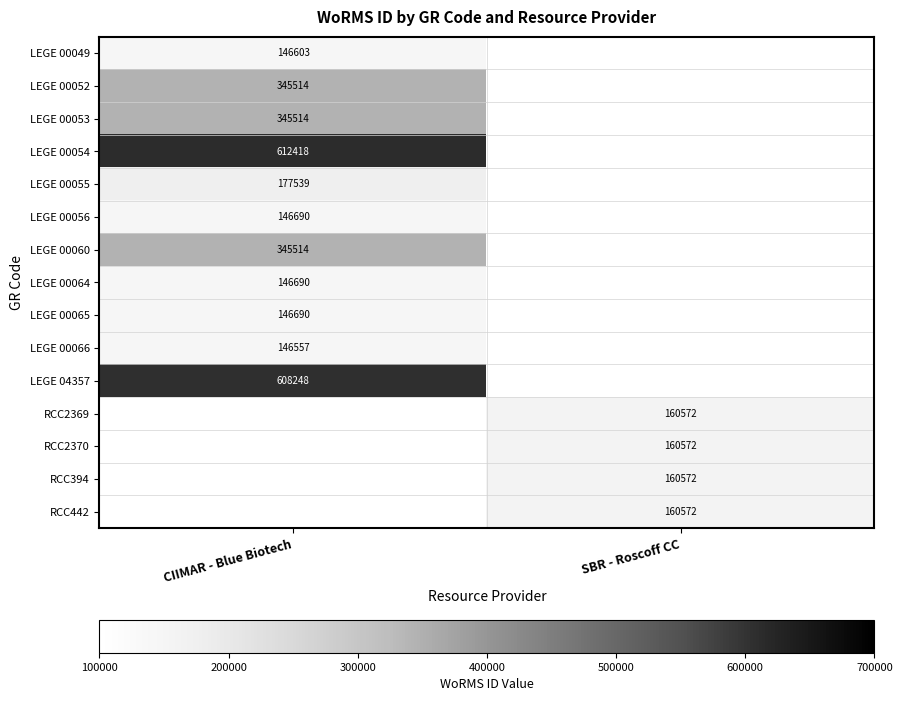

True or false: LEGE 00060 has a value of 616960 at CIIMAR - Blue Biotech.

False